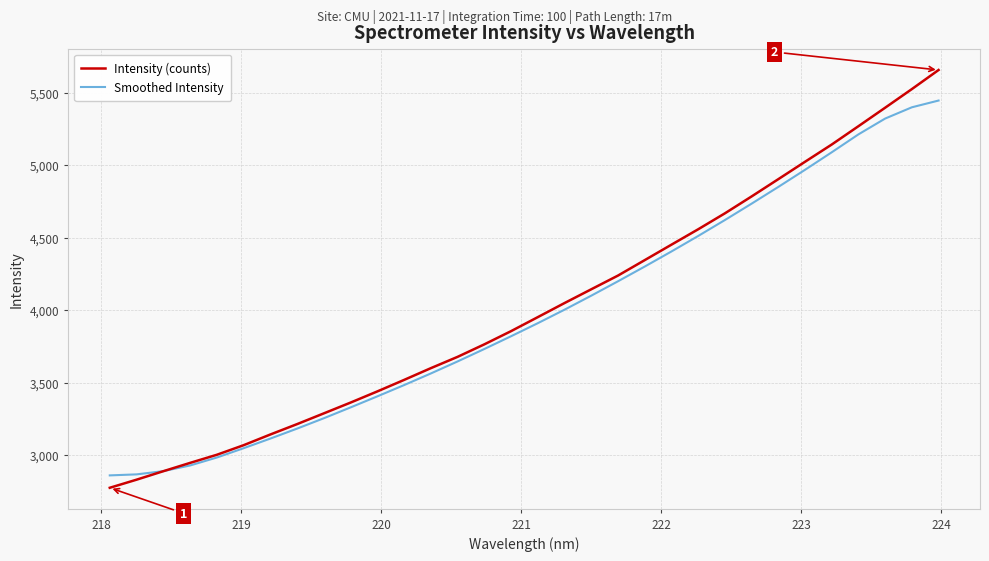

List the series in order of their peak value, highest first.

Intensity (counts), Smoothed Intensity